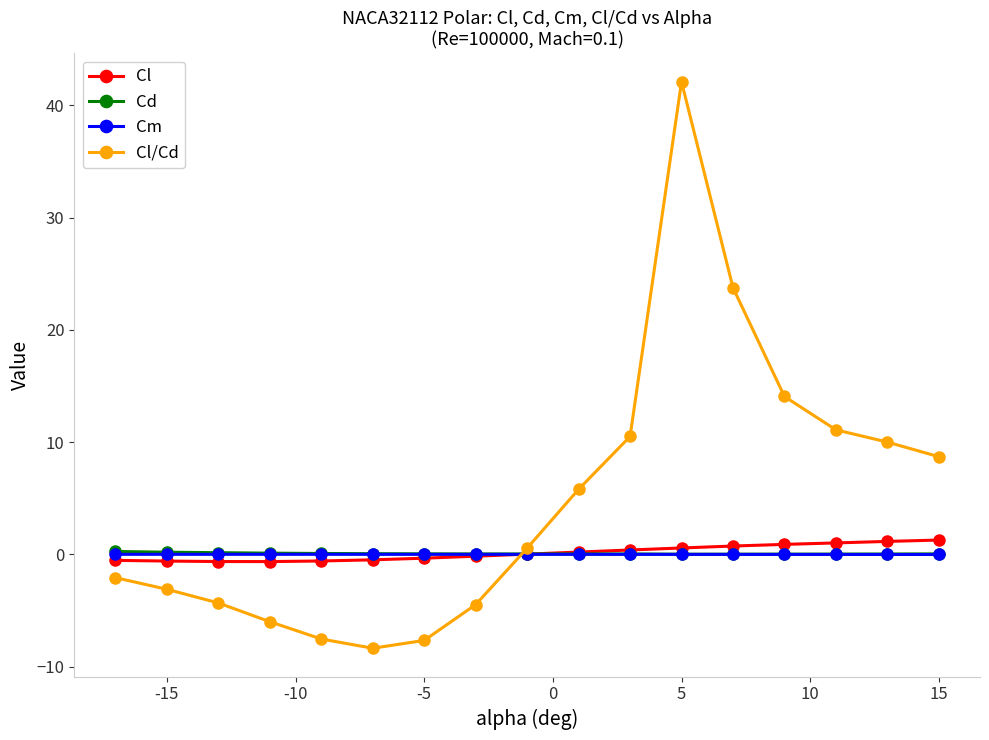

Which series has the widest spread of values?

Cl/Cd